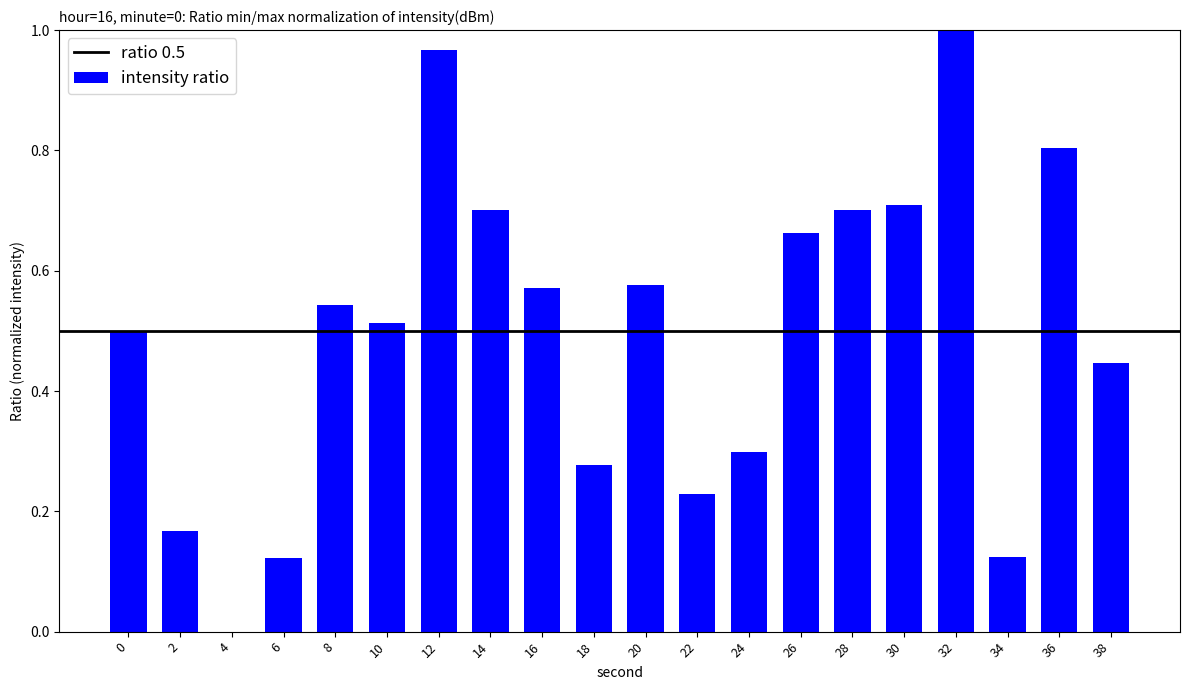

True or false: the data shows 0.4 at 12.

False